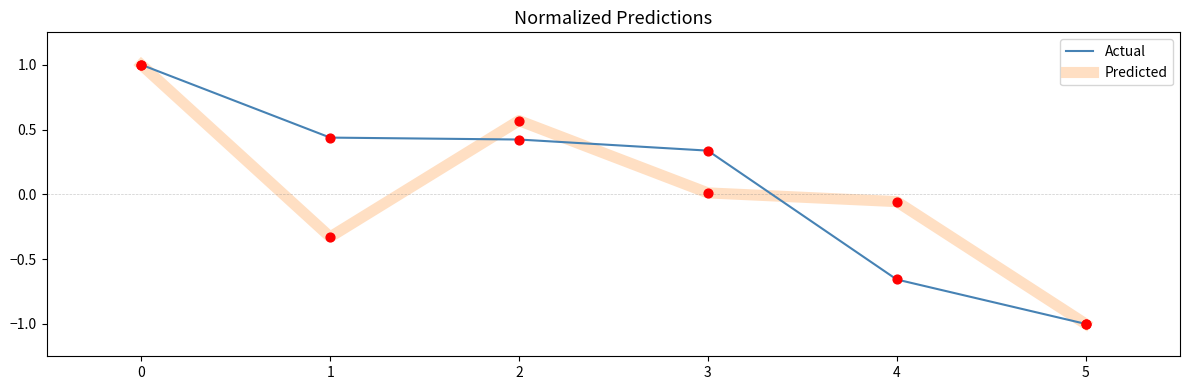

At how many categories does at least one series exceed 0?

4